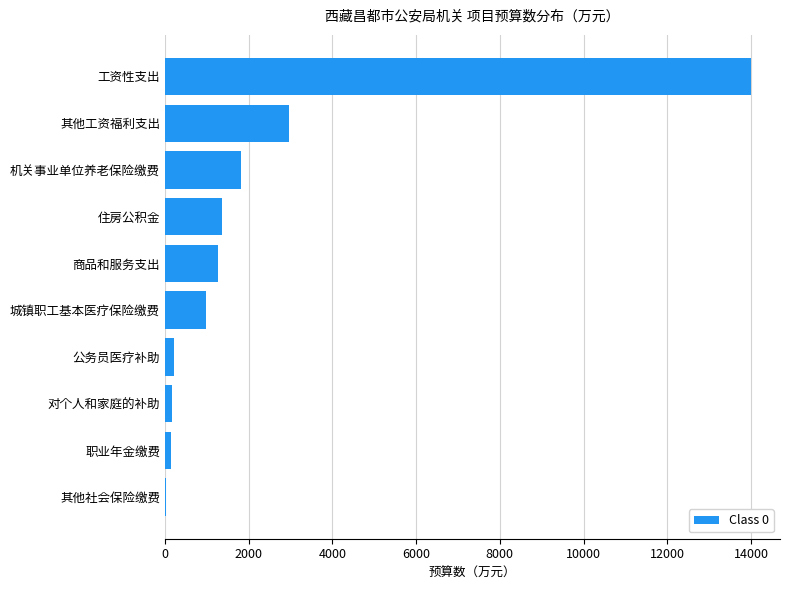

At which category does the chart reach its peak across all series?

工资性支出